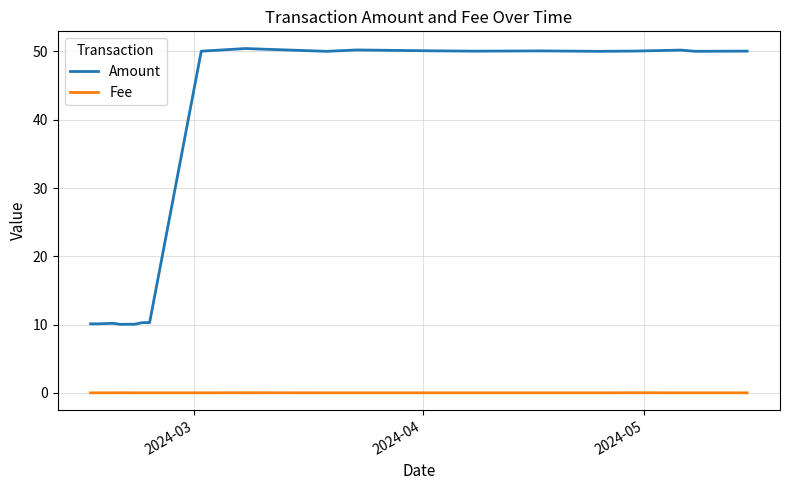

Which series has the largest total across all categories?

Amount